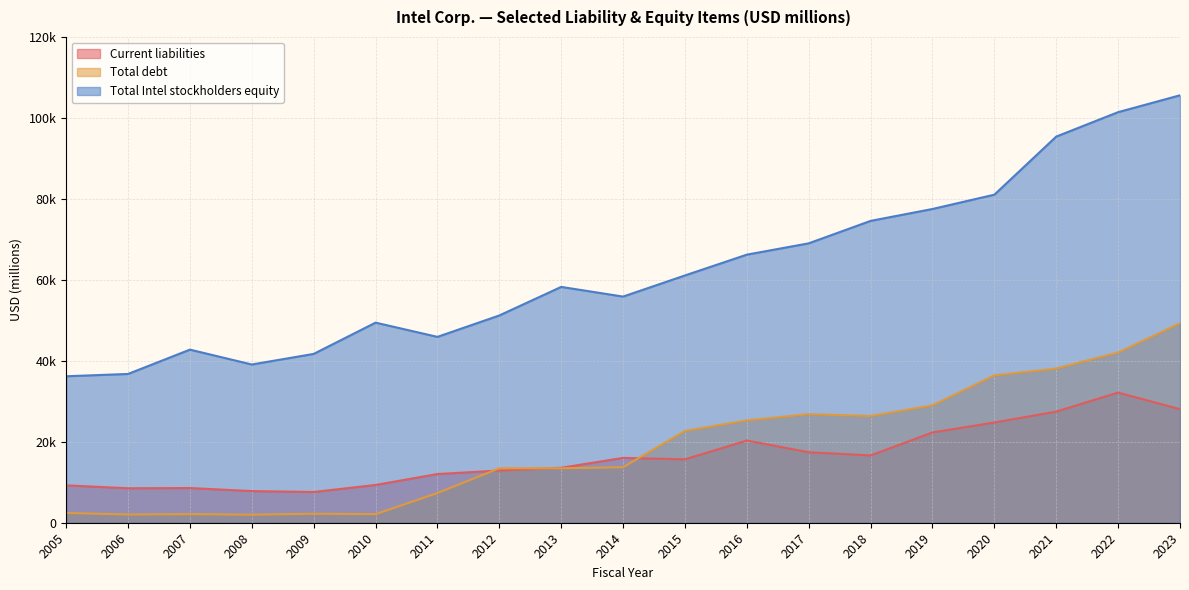

Is the value of Total Intel stockholders equity at 2021 greater than the value of Total debt at 2020?

Yes